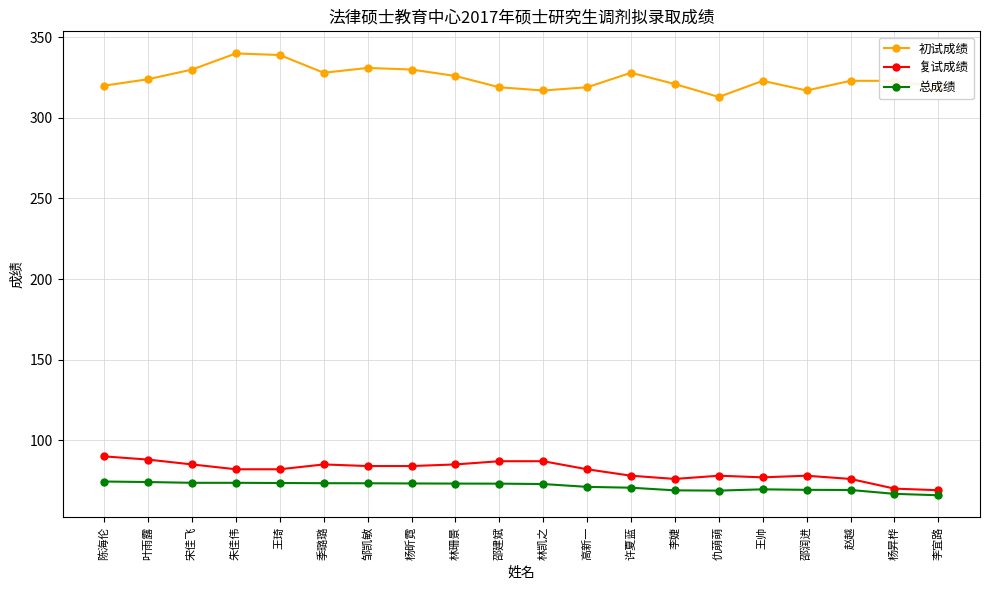

What is the total value across all series at 叶雨露?

486.1